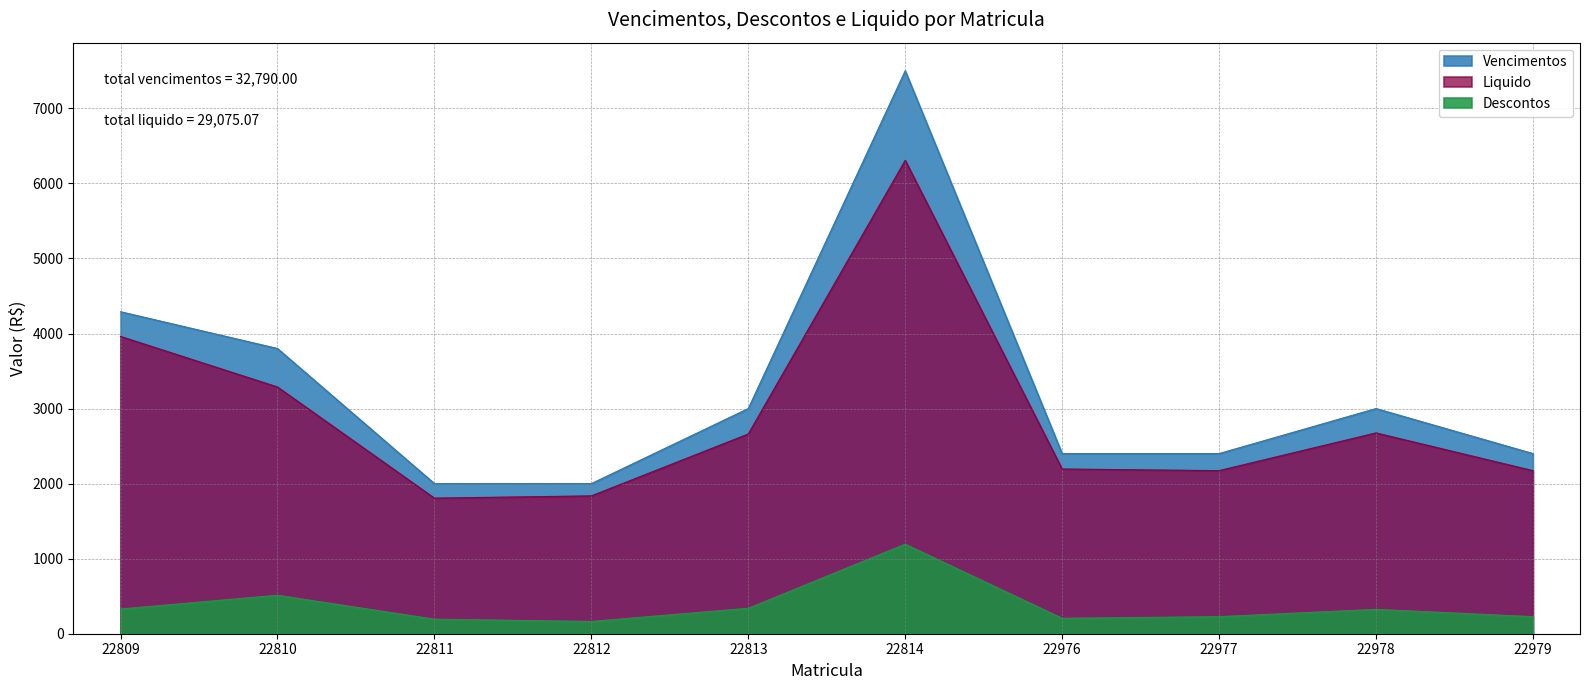

In Descontos, how many points are higher than both neighbors (excluding endpoints)?

3